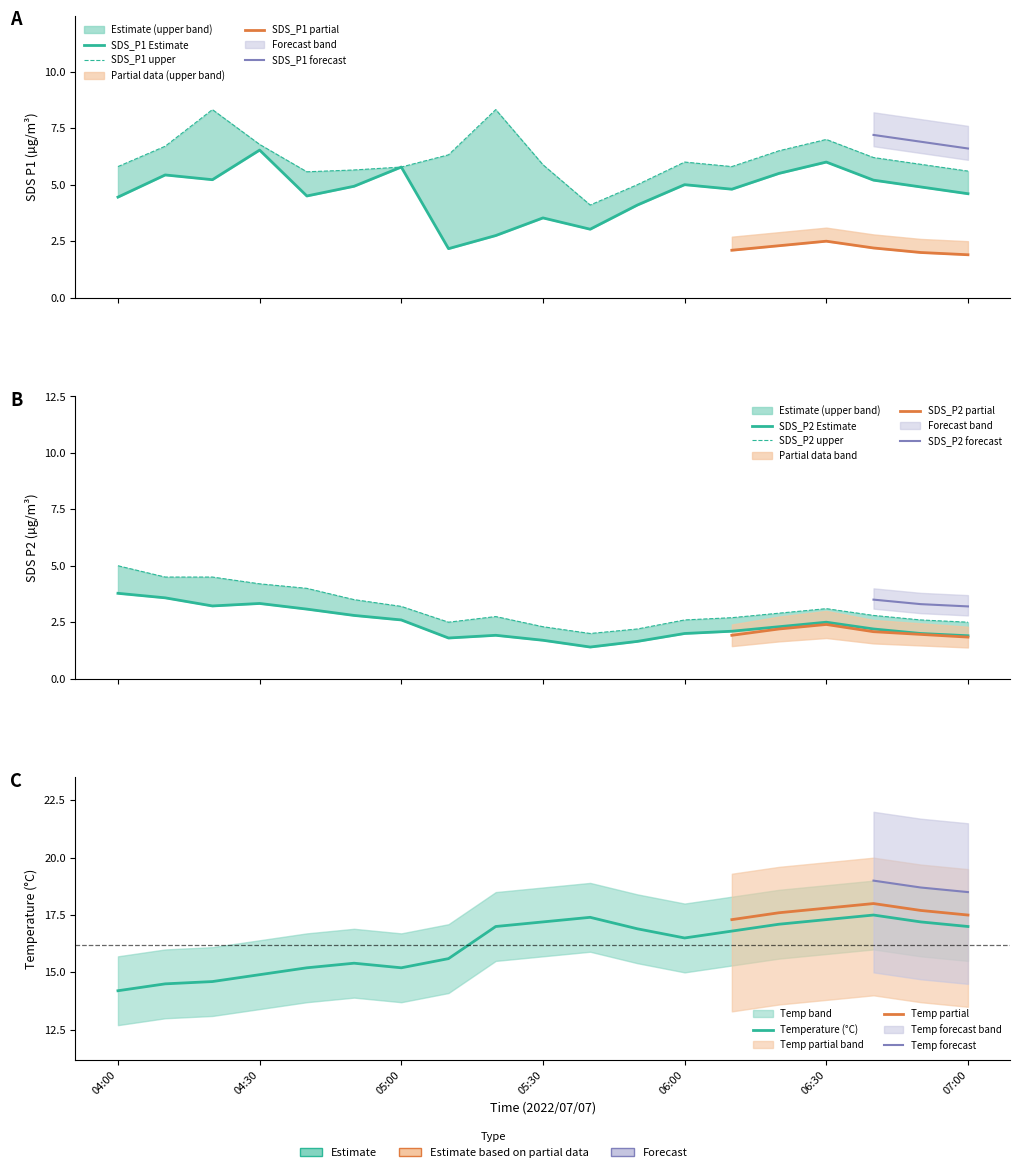

Reading left to right, extract all data points from this chart.

SDS_P1: 04:00=4.5	04:10=5.4	04:20=5.2	04:30=6.5	04:40=4.5	04:50=4.9	05:00=5.8	05:10=2.2	05:20=2.8	05:30=3.5	05:40=3.0	05:50=4.1	06:00=5.0	06:10=4.8	06:20=5.5	06:30=6.0	06:40=5.2	06:50=4.9	07:00=4.6
SDS_P1_upper: 04:00=5.8	04:10=6.7	04:20=8.3	04:30=6.8	04:40=5.6	04:50=5.7	05:00=5.8	05:10=6.3	05:20=8.3	05:30=5.9	05:40=4.1	05:50=5.0	06:00=6.0	06:10=5.8	06:20=6.5	06:30=7.0	06:40=6.2	06:50=5.9	07:00=5.6
SDS_P2: 04:00=3.8	04:10=3.6	04:20=3.2	04:30=3.3	04:40=3.1	04:50=2.8	05:00=2.6	05:10=1.8	05:20=1.9	05:30=1.7	05:40=1.4	05:50=1.6	06:00=2.0	06:10=2.1	06:20=2.3	06:30=2.5	06:40=2.2	06:50=2.0	07:00=1.9
SDS_P2_upper: 04:00=5.0	04:10=4.5	04:20=4.5	04:30=4.2	04:40=4.0	04:50=3.5	05:00=3.2	05:10=2.5	05:20=2.8	05:30=2.3	05:40=2.0	05:50=2.2	06:00=2.6	06:10=2.7	06:20=2.9	06:30=3.1	06:40=2.8	06:50=2.6	07:00=2.5
Temp: 04:00=14.2	04:10=14.5	04:20=14.6	04:30=14.9	04:40=15.2	04:50=15.4	05:00=15.2	05:10=15.6	05:20=17.0	05:30=17.2	05:40=17.4	05:50=16.9	06:00=16.5	06:10=16.8	06:20=17.1	06:30=17.3	06:40=17.5	06:50=17.2	07:00=17.0